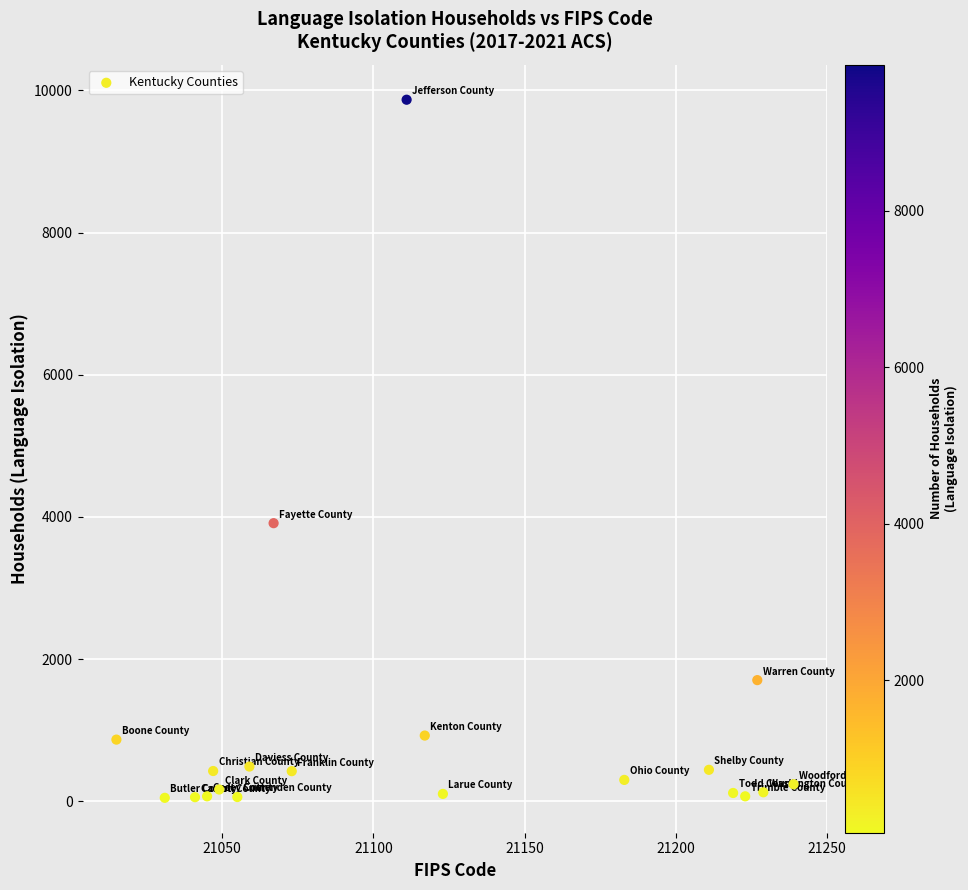

What is the range of Y values (max minus min)?

9822